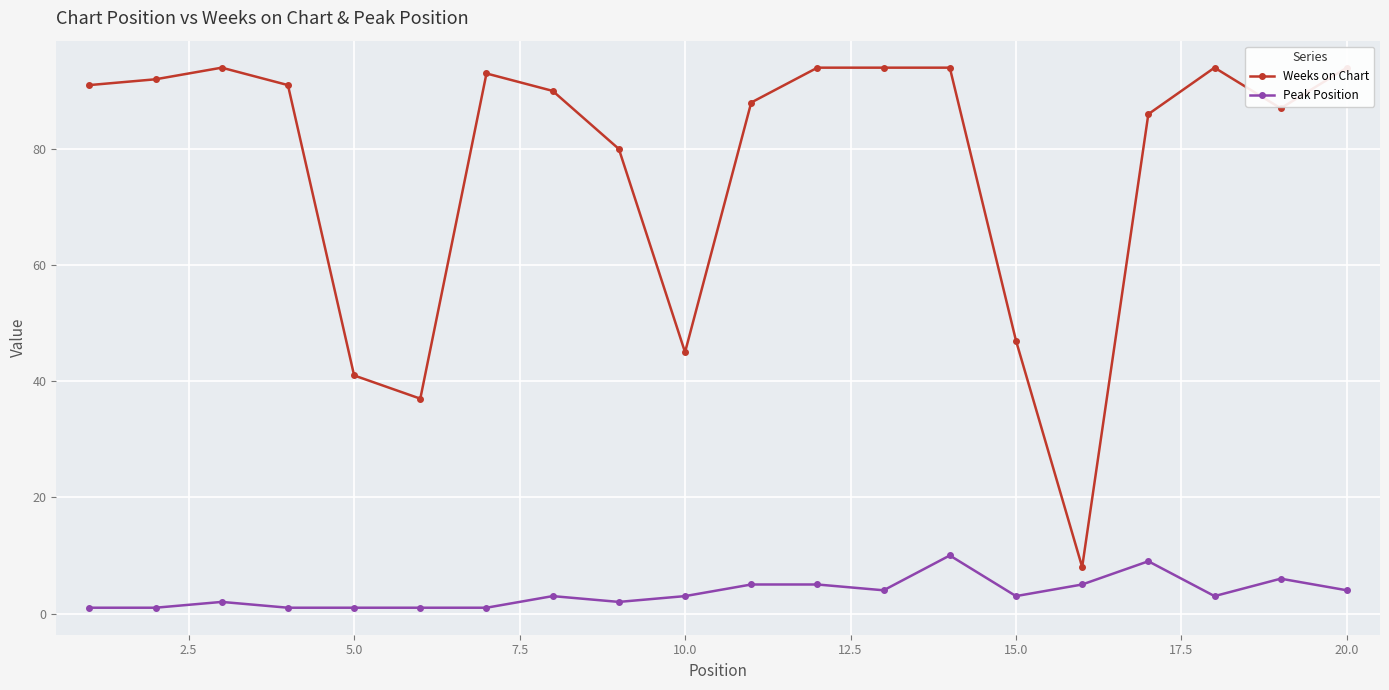

How many data points does each series have?

20